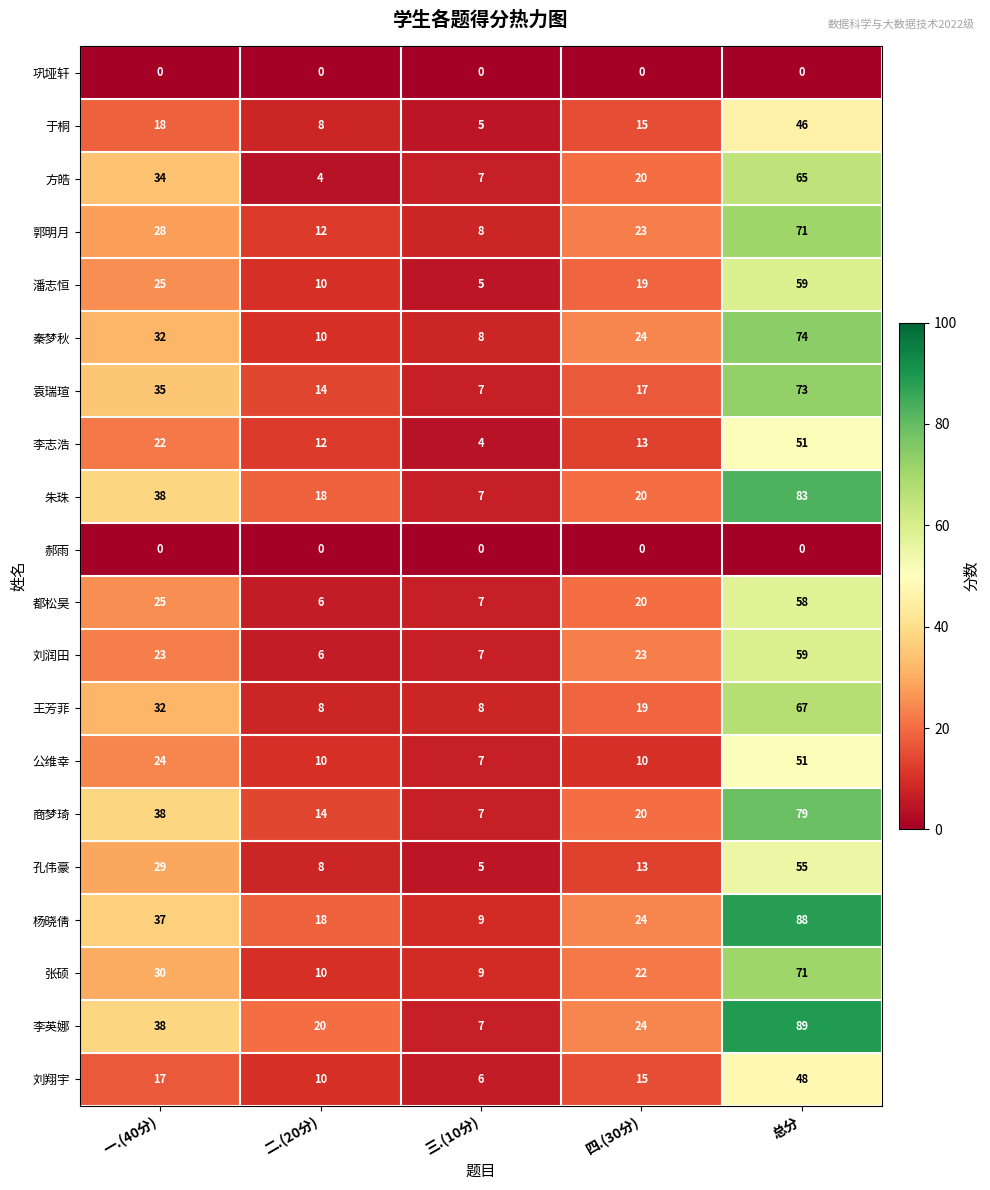

What is the sum of the 王芳菲 values at 二.(20分) and 一.(40分)?

40